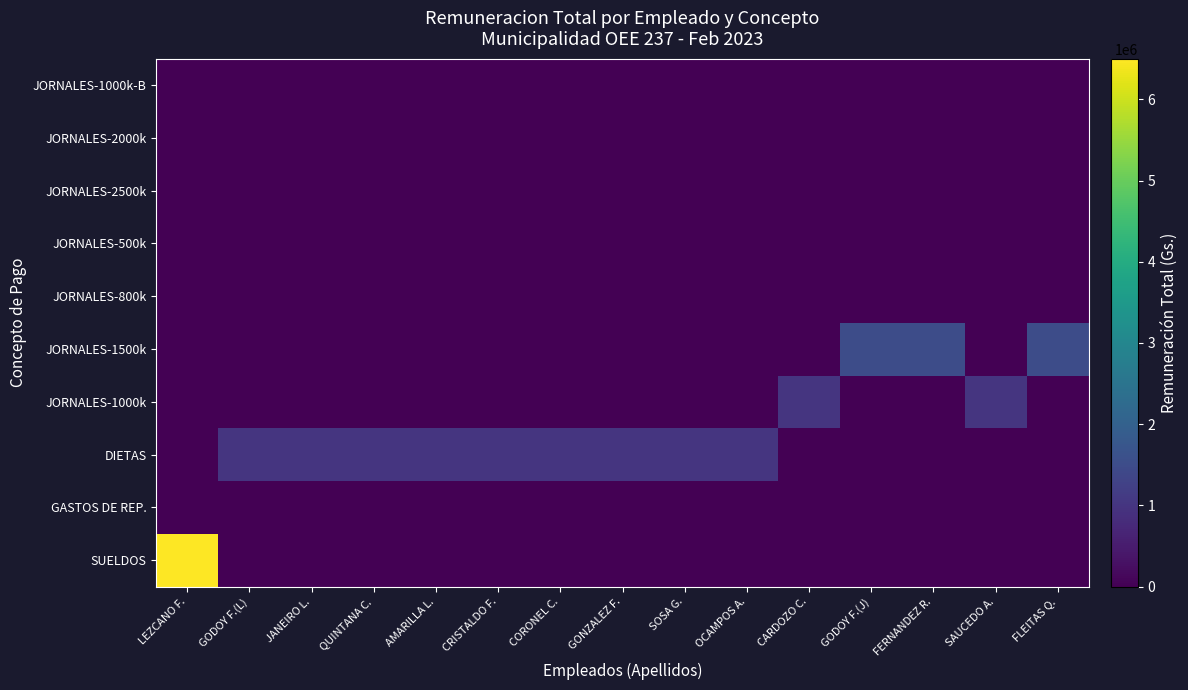

Reading right to left, transcribe all the data shown in this chart.

SUELDOS: FLEITAS Q.=0	SAUCEDO A.=0	FERNANDEZ R.=0	GODOY F.(J)=0	CARDOZO C.=0	OCAMPOS A.=0	SOSA G.=0	GONZALEZ F.=0	CORONEL C.=0	CRISTALDO F.=0	AMARILLA L.=0	QUINTANA C.=0	JANEIRO L.=0	GODOY F.(L)=0	LEZCANO F.=6500000
GASTOS DE REP.: FLEITAS Q.=0	SAUCEDO A.=0	FERNANDEZ R.=0	GODOY F.(J)=0	CARDOZO C.=0	OCAMPOS A.=0	SOSA G.=0	GONZALEZ F.=0	CORONEL C.=0	CRISTALDO F.=0	AMARILLA L.=0	QUINTANA C.=0	JANEIRO L.=0	GODOY F.(L)=0	LEZCANO F.=0
DIETAS: FLEITAS Q.=0	SAUCEDO A.=0	FERNANDEZ R.=0	GODOY F.(J)=0	CARDOZO C.=0	OCAMPOS A.=1000000	SOSA G.=1000000	GONZALEZ F.=1000000	CORONEL C.=1000000	CRISTALDO F.=1000000	AMARILLA L.=1000000	QUINTANA C.=1000000	JANEIRO L.=1000000	GODOY F.(L)=1000000	LEZCANO F.=0
JORNALES-1000k: FLEITAS Q.=0	SAUCEDO A.=1000000	FERNANDEZ R.=0	GODOY F.(J)=0	CARDOZO C.=1000000	OCAMPOS A.=0	SOSA G.=0	GONZALEZ F.=0	CORONEL C.=0	CRISTALDO F.=0	AMARILLA L.=0	QUINTANA C.=0	JANEIRO L.=0	GODOY F.(L)=0	LEZCANO F.=0
JORNALES-1500k: FLEITAS Q.=1500000	SAUCEDO A.=0	FERNANDEZ R.=1500000	GODOY F.(J)=1500000	CARDOZO C.=0	OCAMPOS A.=0	SOSA G.=0	GONZALEZ F.=0	CORONEL C.=0	CRISTALDO F.=0	AMARILLA L.=0	QUINTANA C.=0	JANEIRO L.=0	GODOY F.(L)=0	LEZCANO F.=0
JORNALES-800k: FLEITAS Q.=0	SAUCEDO A.=0	FERNANDEZ R.=0	GODOY F.(J)=0	CARDOZO C.=0	OCAMPOS A.=0	SOSA G.=0	GONZALEZ F.=0	CORONEL C.=0	CRISTALDO F.=0	AMARILLA L.=0	QUINTANA C.=0	JANEIRO L.=0	GODOY F.(L)=0	LEZCANO F.=0
JORNALES-500k: FLEITAS Q.=0	SAUCEDO A.=0	FERNANDEZ R.=0	GODOY F.(J)=0	CARDOZO C.=0	OCAMPOS A.=0	SOSA G.=0	GONZALEZ F.=0	CORONEL C.=0	CRISTALDO F.=0	AMARILLA L.=0	QUINTANA C.=0	JANEIRO L.=0	GODOY F.(L)=0	LEZCANO F.=0
JORNALES-2500k: FLEITAS Q.=0	SAUCEDO A.=0	FERNANDEZ R.=0	GODOY F.(J)=0	CARDOZO C.=0	OCAMPOS A.=0	SOSA G.=0	GONZALEZ F.=0	CORONEL C.=0	CRISTALDO F.=0	AMARILLA L.=0	QUINTANA C.=0	JANEIRO L.=0	GODOY F.(L)=0	LEZCANO F.=0
JORNALES-2000k: FLEITAS Q.=0	SAUCEDO A.=0	FERNANDEZ R.=0	GODOY F.(J)=0	CARDOZO C.=0	OCAMPOS A.=0	SOSA G.=0	GONZALEZ F.=0	CORONEL C.=0	CRISTALDO F.=0	AMARILLA L.=0	QUINTANA C.=0	JANEIRO L.=0	GODOY F.(L)=0	LEZCANO F.=0
JORNALES-1000k-B: FLEITAS Q.=0	SAUCEDO A.=0	FERNANDEZ R.=0	GODOY F.(J)=0	CARDOZO C.=0	OCAMPOS A.=0	SOSA G.=0	GONZALEZ F.=0	CORONEL C.=0	CRISTALDO F.=0	AMARILLA L.=0	QUINTANA C.=0	JANEIRO L.=0	GODOY F.(L)=0	LEZCANO F.=0